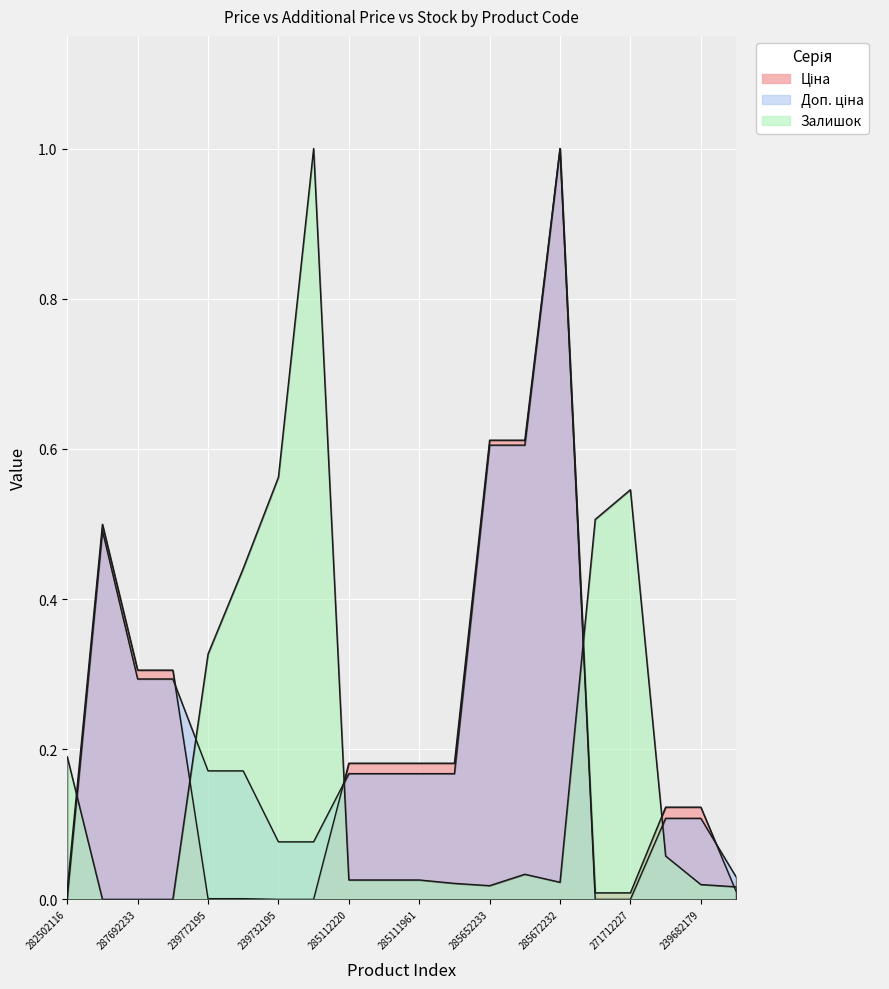

How many interior local valleys does the Залишок series have?

2